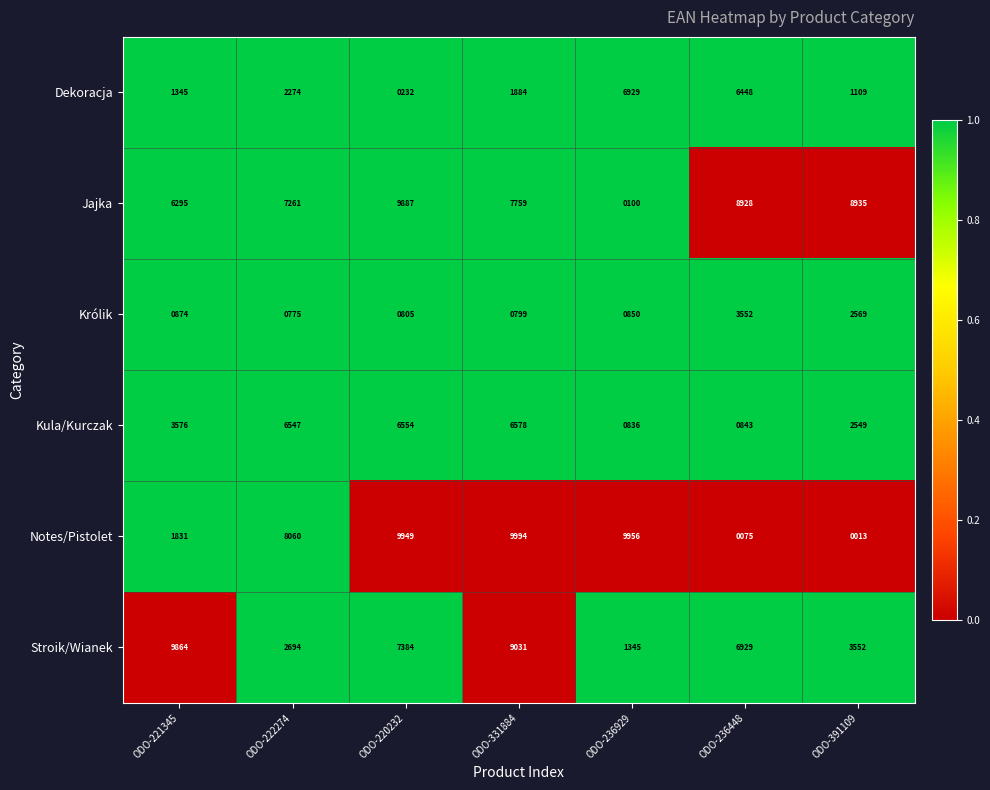

What value does the Notes/Pistolet series have at ODO-220232, to the nearest 10?

9950